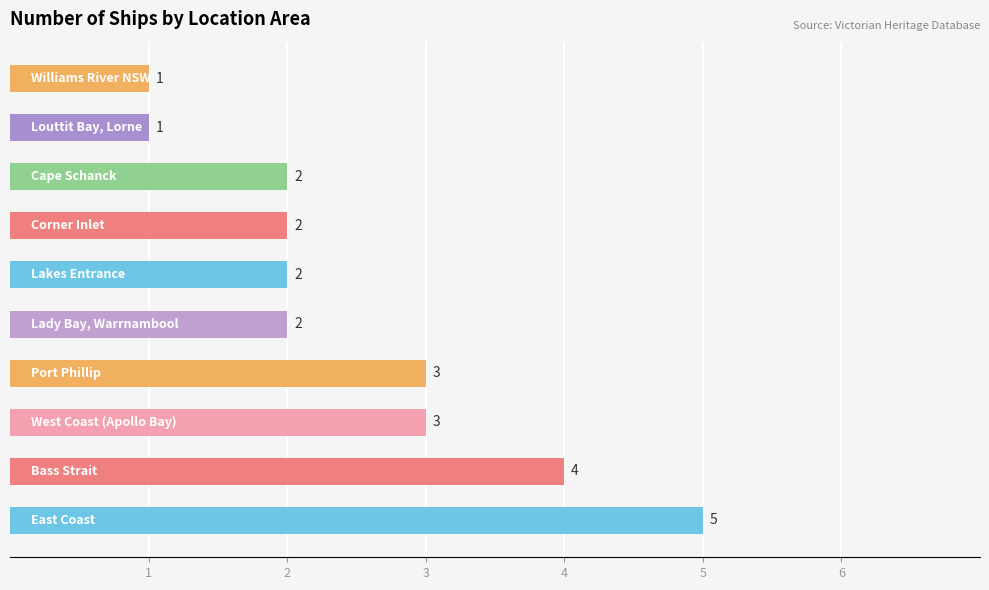

What is the greatest value displayed?

5